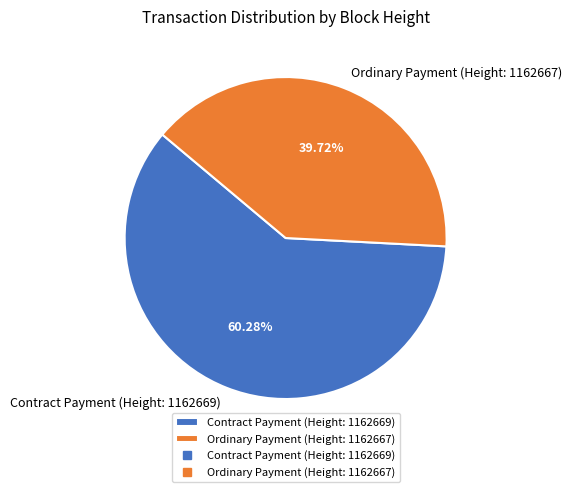

What is the ratio of the value at Contract Payment (Height: 1162669) to the value at Ordinary Payment (Height: 1162667)?

1.5